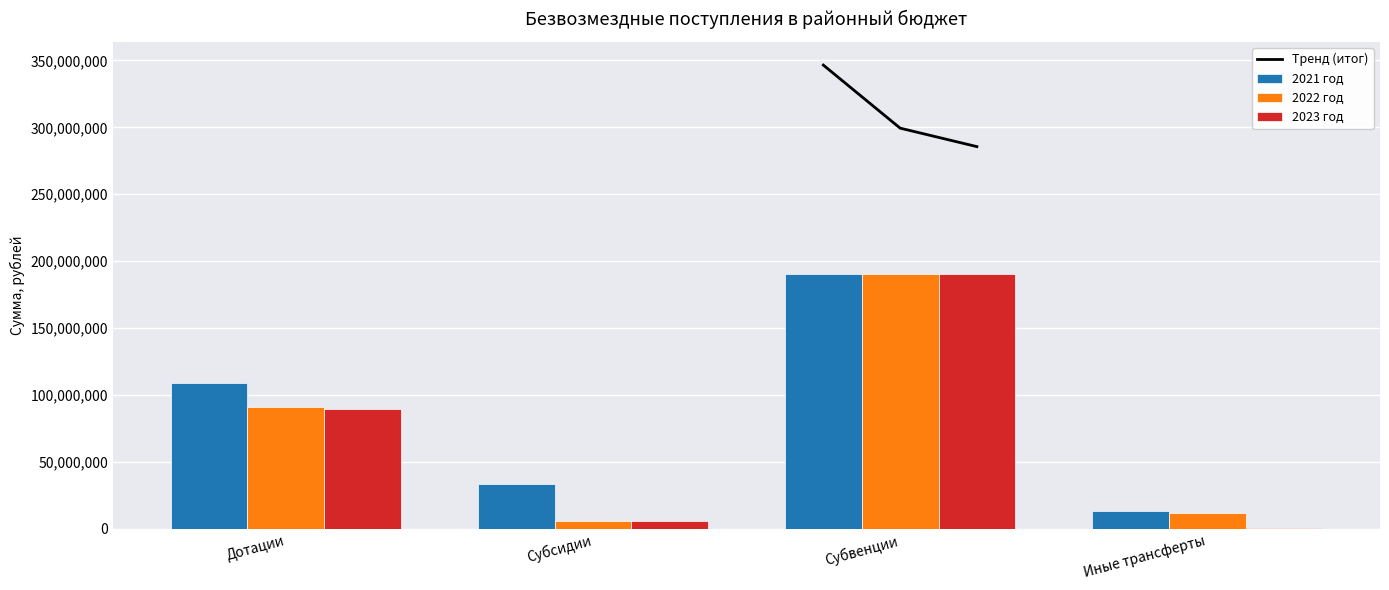

At Субсидии, list the series in order from largest to smallest.

2021 год, 2022 год, 2023 год